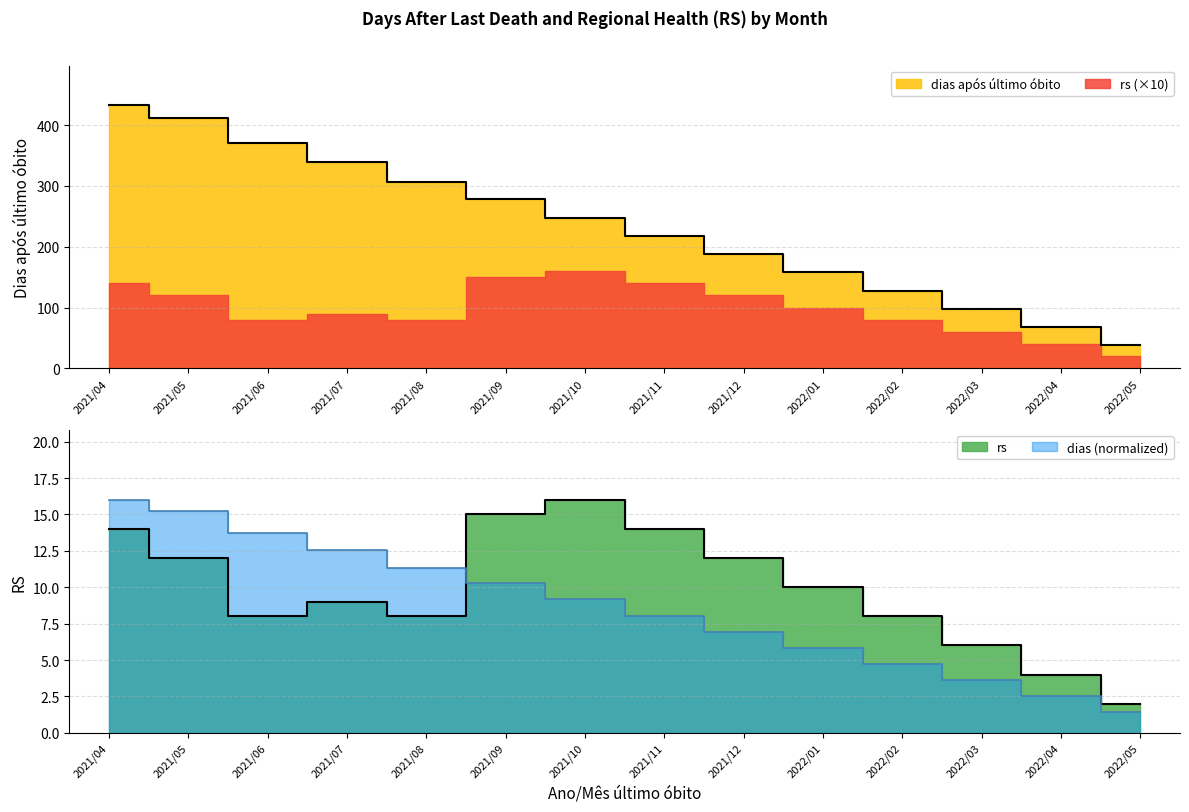

What is the total value across all series at 2022/02?

136